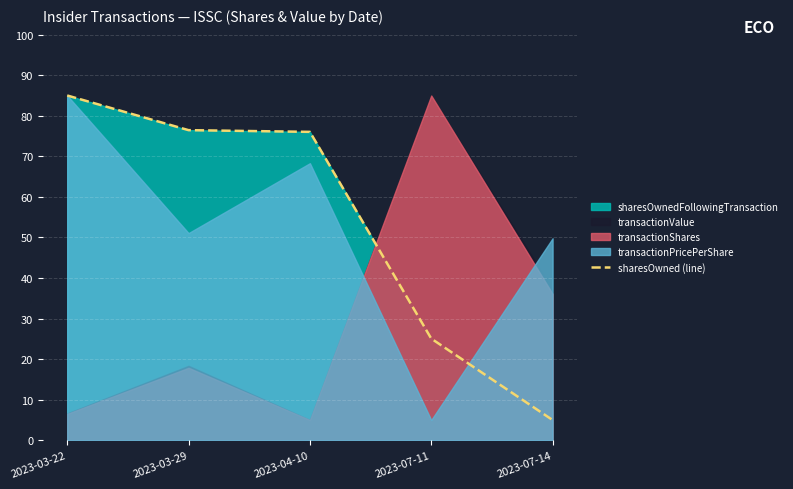

What is the value of the 5th point from the left?

5.0